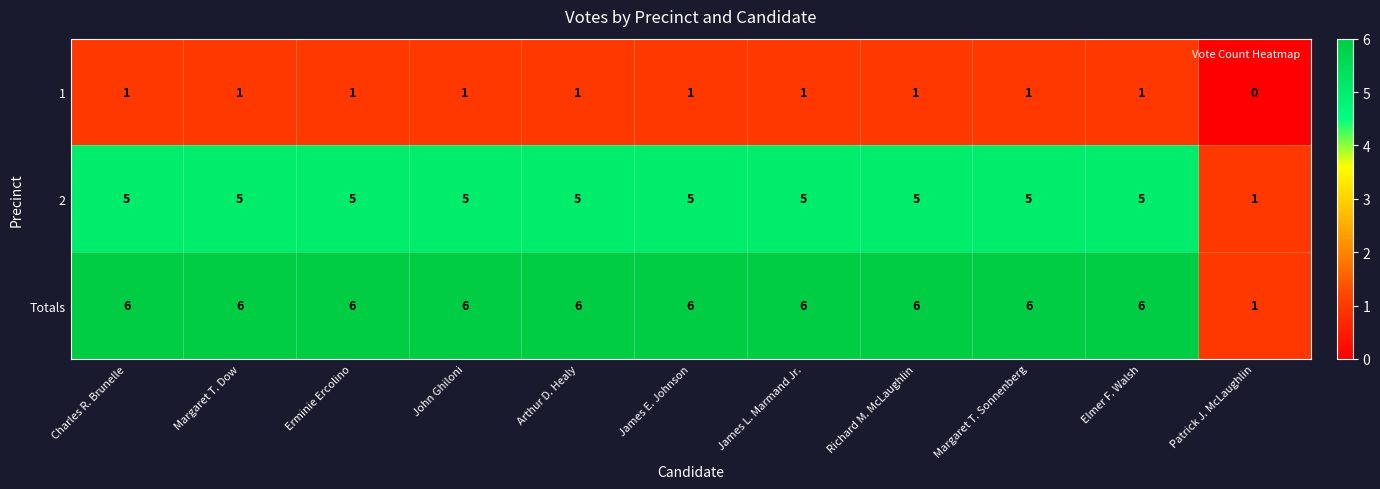

At how many categories does at least one series exceed 3?

10